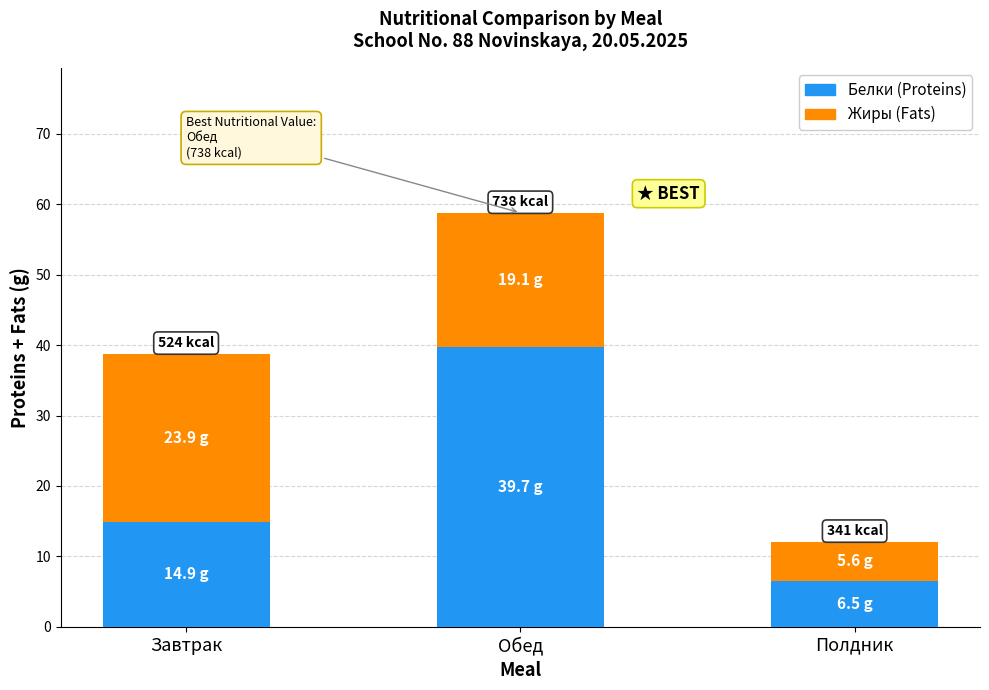

What is the total value across all series at Обед?

58.8